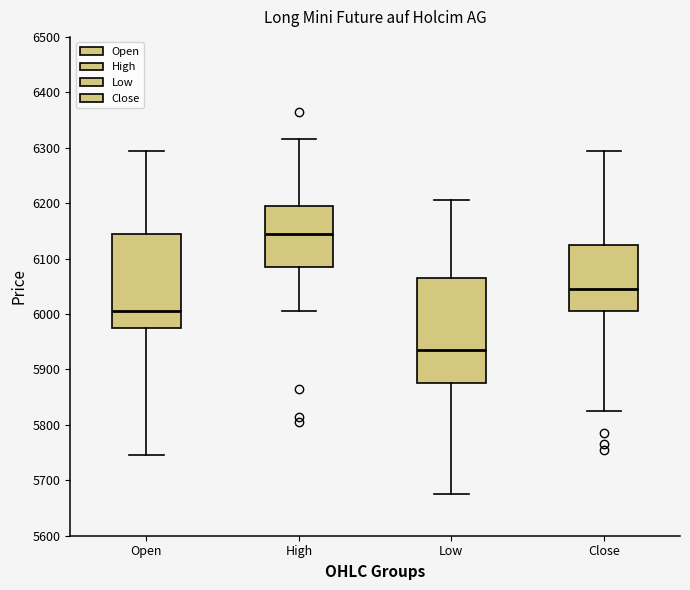

Reading left to right, read every box against the y-axis: the position of its median line, the range the box covers, and the ends of its whiskers. The values are not printed on the chart, so give them approximately, as read against the axis.

Open: median 6010, box 5980 to 6150, whiskers 5750 to 6300
High: median 6150, box 6090 to 6200, whiskers 6010 to 6320
Low: median 5940, box 5880 to 6070, whiskers 5680 to 6210
Close: median 6050, box 6010 to 6130, whiskers 5830 to 6300